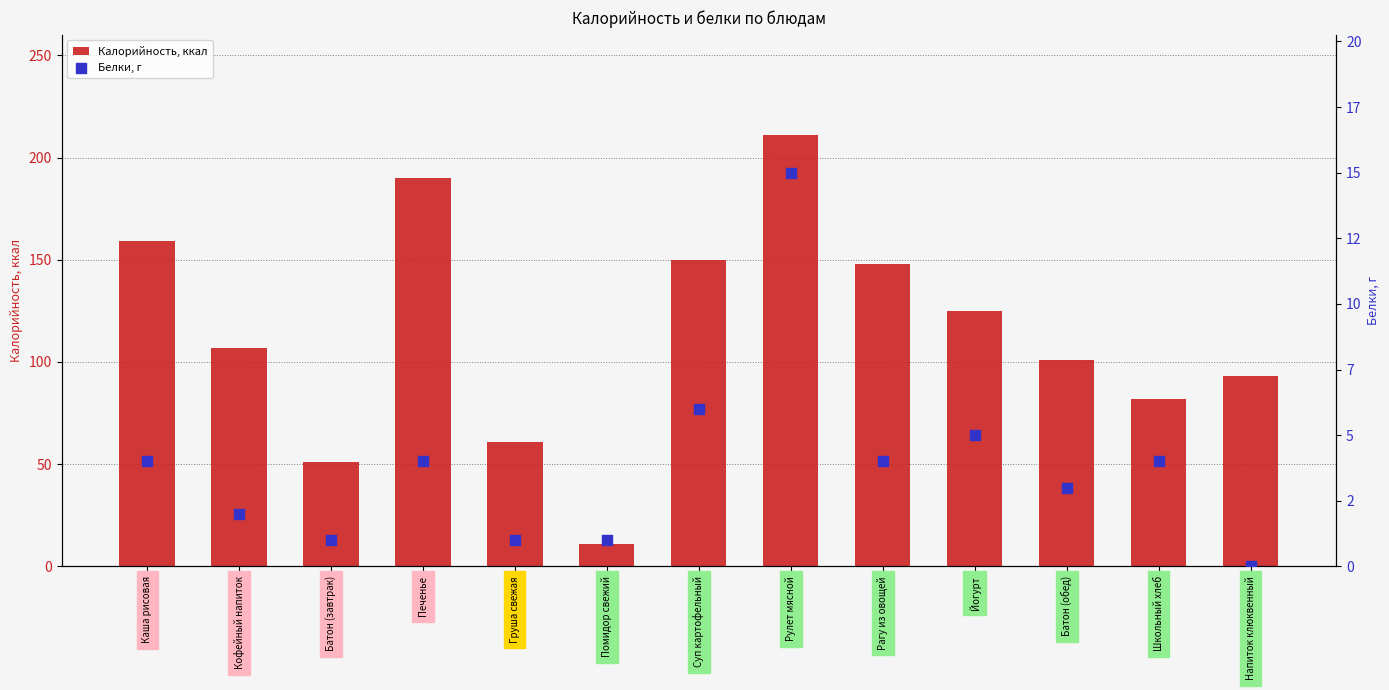

Is the value of Белки, г at Йогурт greater than the value of Калорийность, ккал at Суп картофельный?

No